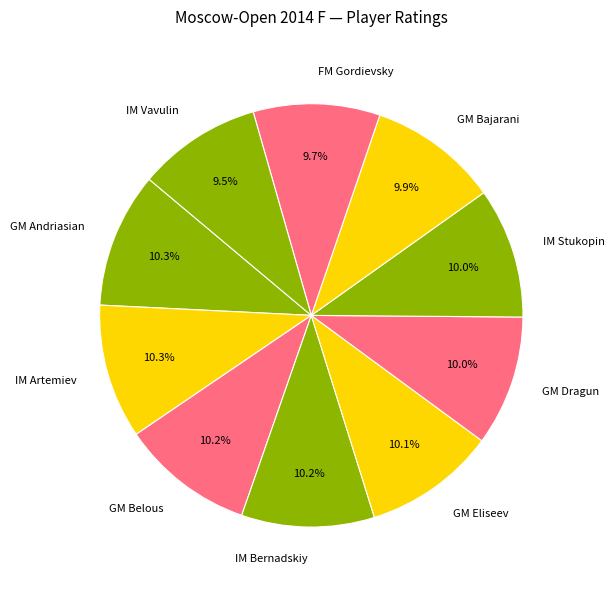

What is the ratio of the value at GM Bajarani to the value at IM Vavulin?

1.0